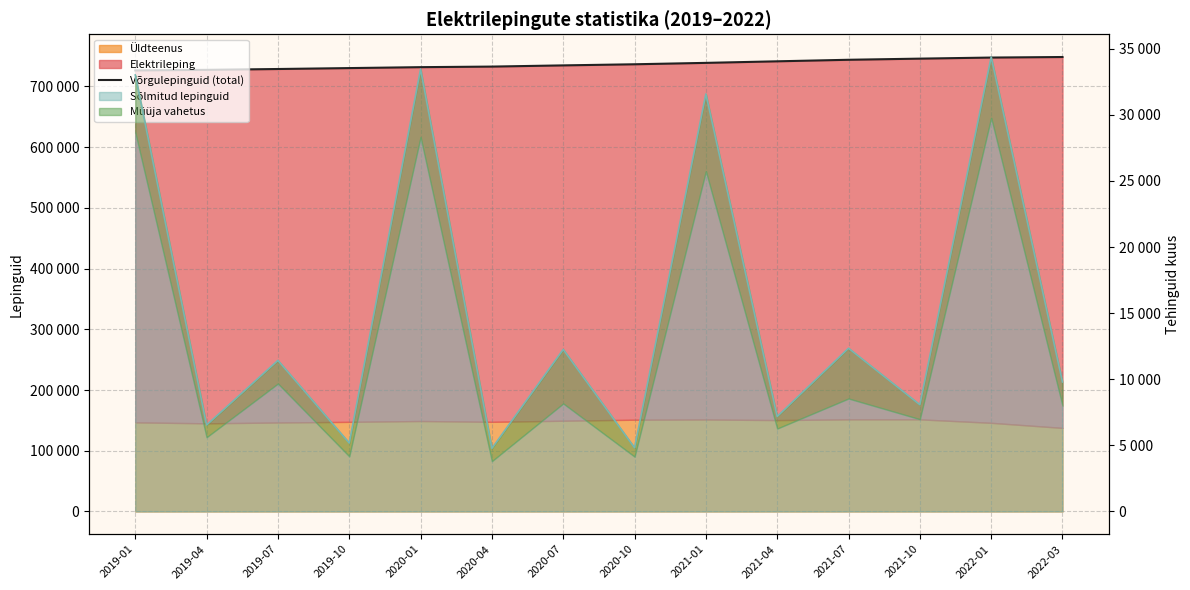

Which has a higher value, 2019-10 or 2020-07?

2020-07